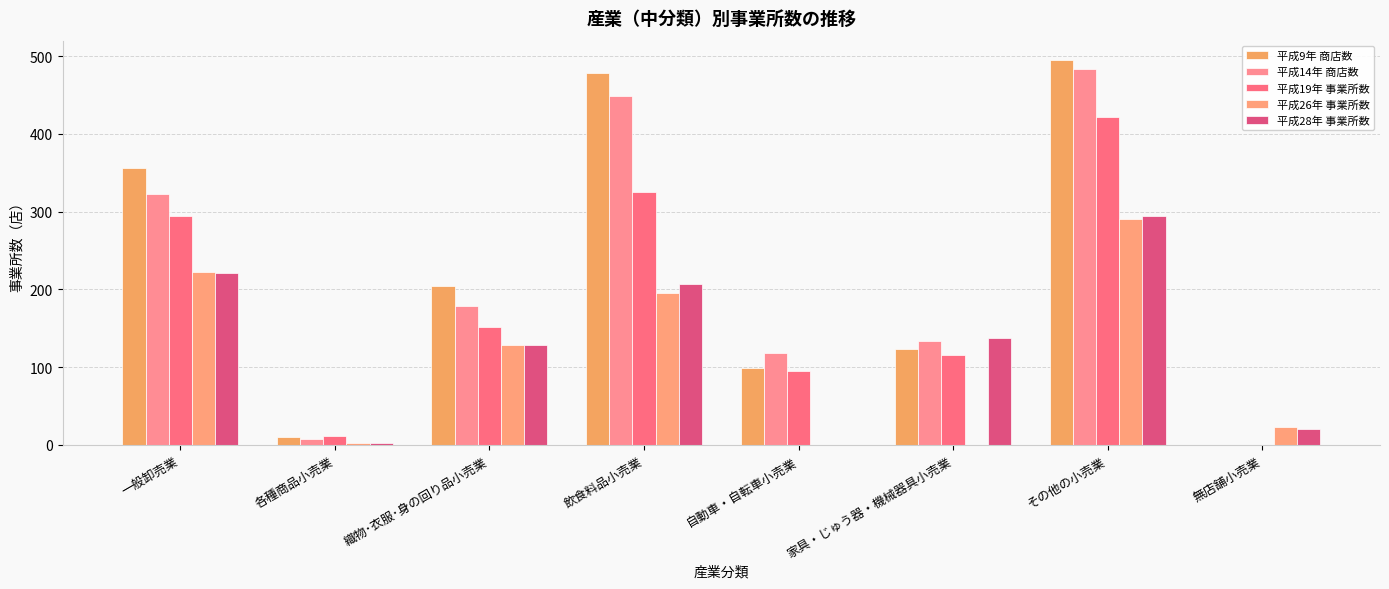

What is the approximate value of 平成28年 事業所数 at 家具・じゅう器・機械器具小売業, to the nearest 10?

140